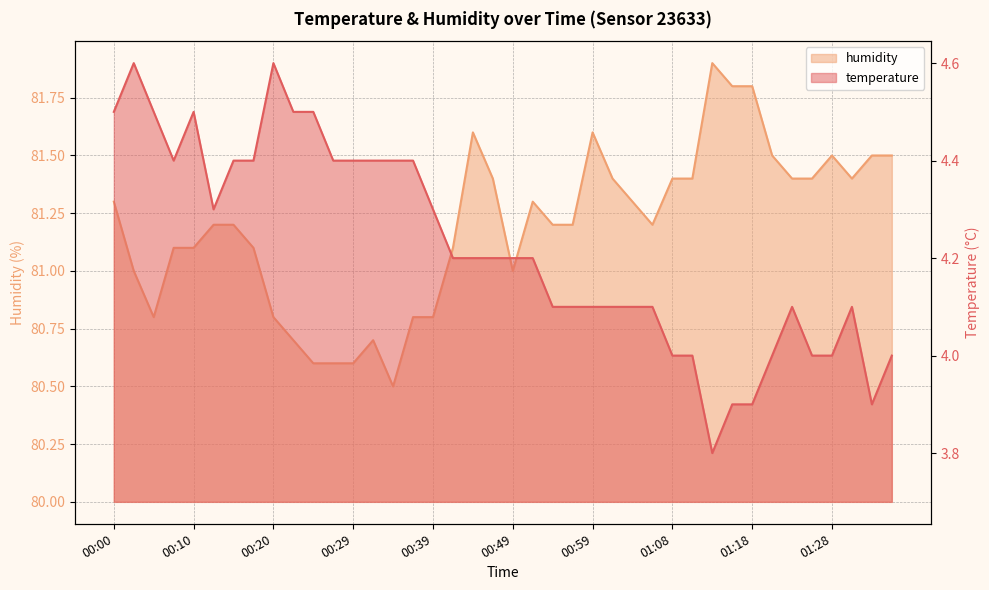

At which category does the chart reach its peak across all series?

01:13